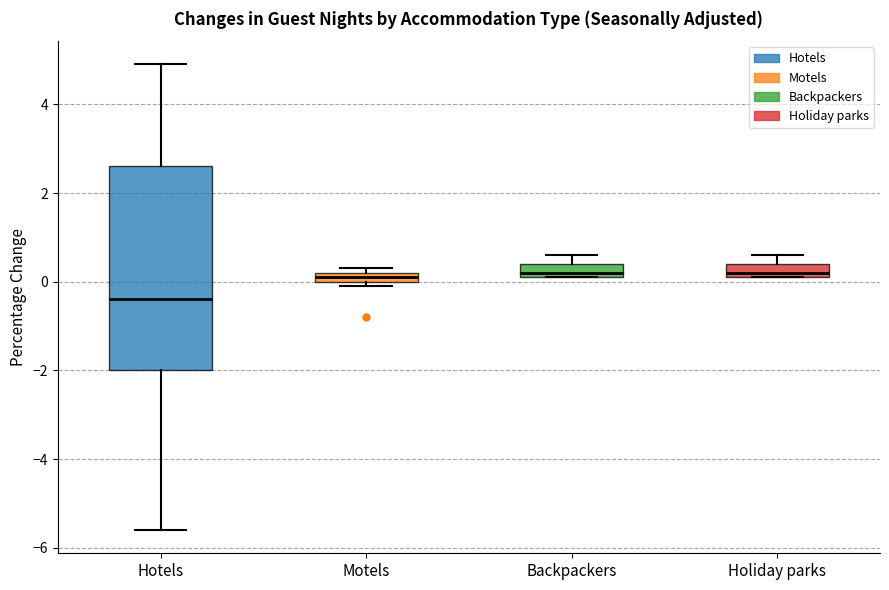

Comparing the boxes themselves (not the whiskers), which one is the tallest?

Hotels